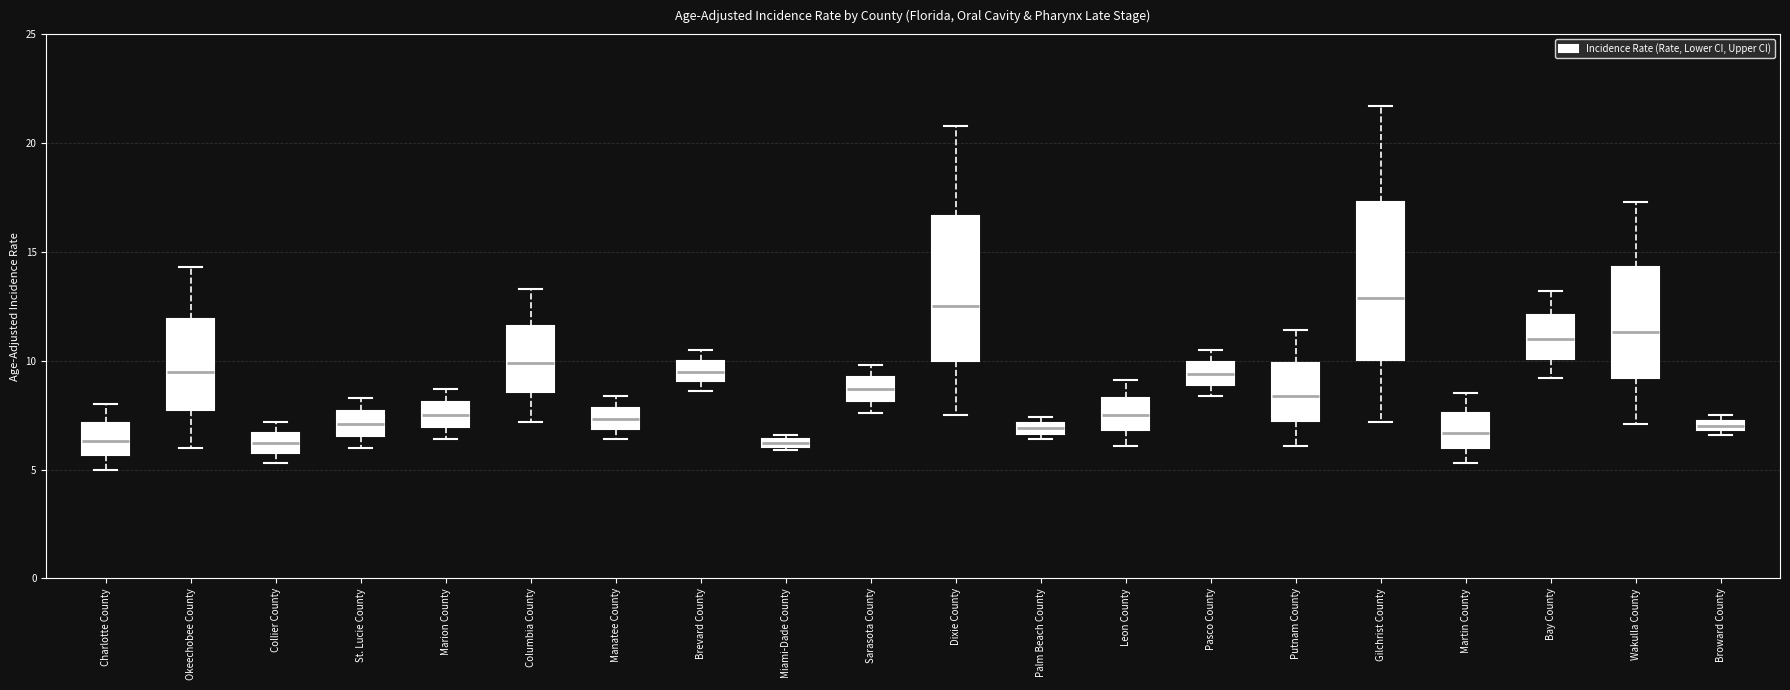

Where does the median line of the box for Leon County sit on the y-axis? The values are not printed on the chart, so give them approximately, as read against the axis.

7.5